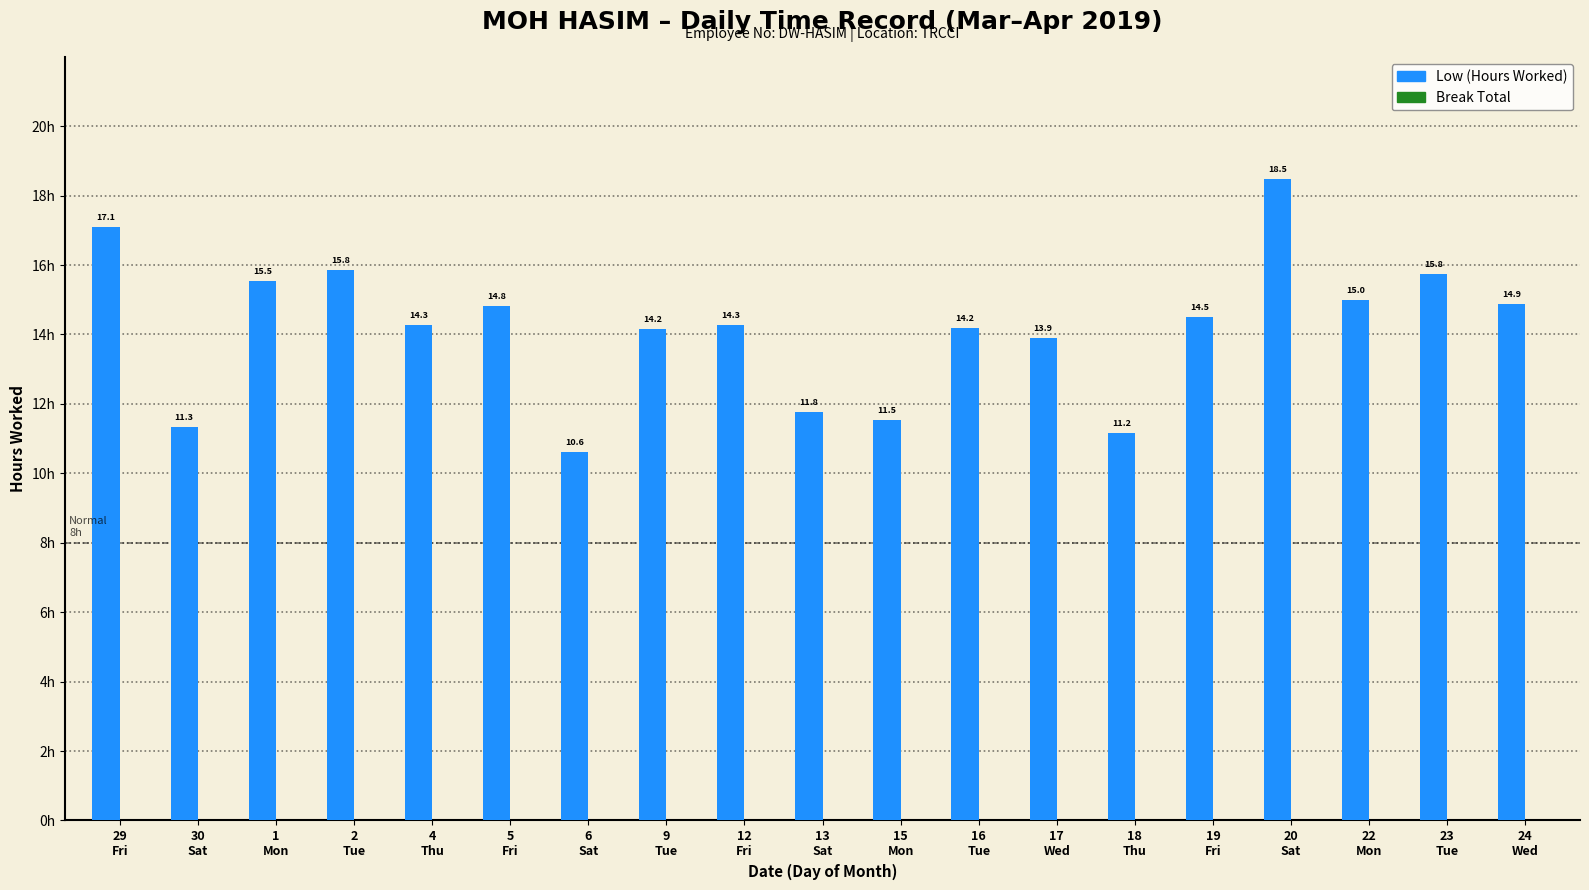

What is the value of the 2nd bar from the left?

11.3